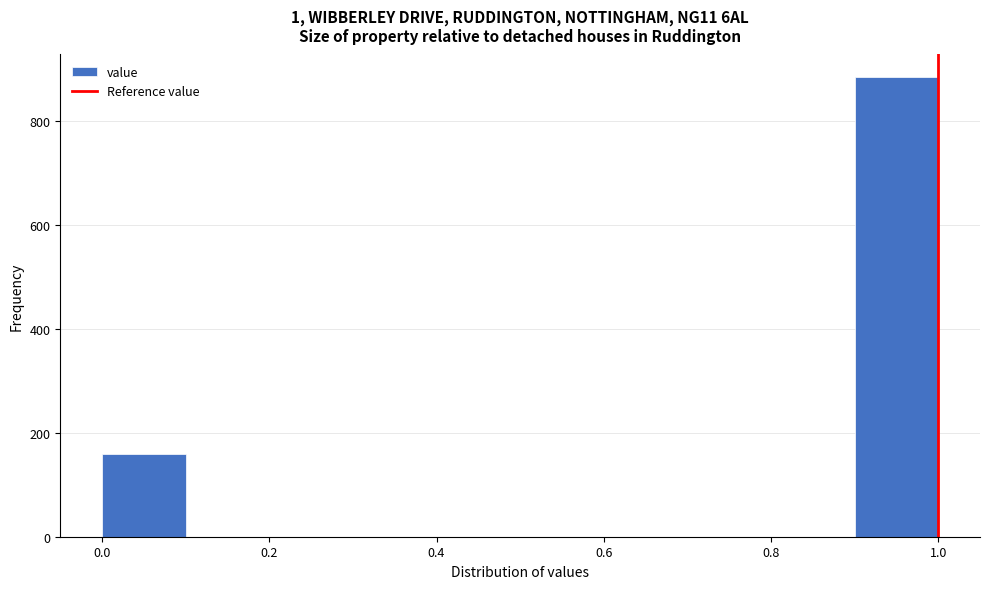

Reading left to right, list every bar in this chart as the range it spans on the x-axis followed by its height. The values are not printed on the chart, so give them approximately, as read against the axis.

0.0 to 0.1: 160
0.1 to 0.2: 0
0.2 to 0.3: 0
0.3 to 0.4: 0
0.4 to 0.5: 0
0.5 to 0.6: 0
0.6 to 0.7: 0
0.7 to 0.8: 0
0.8 to 0.9: 0
0.9 to 1.0: 880